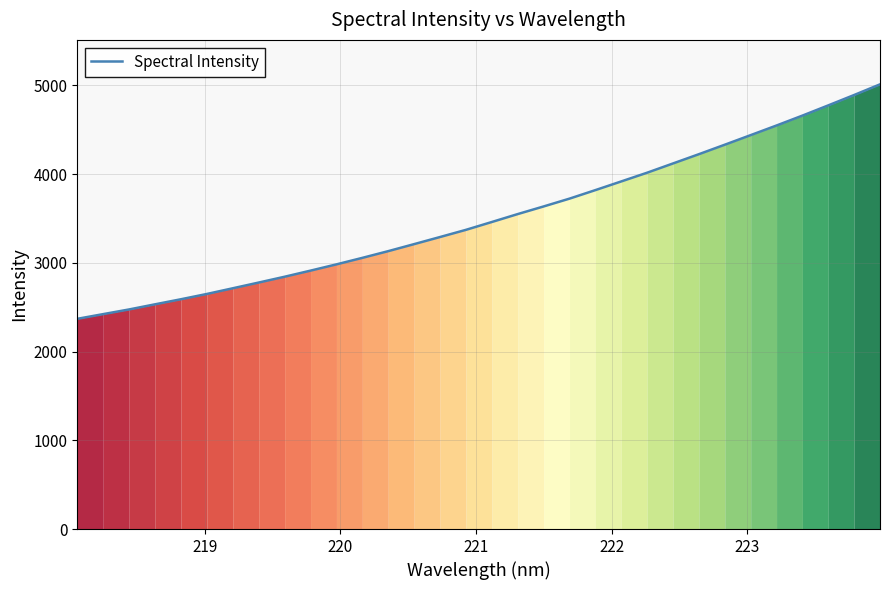

What is the greatest value displayed?

5011.9